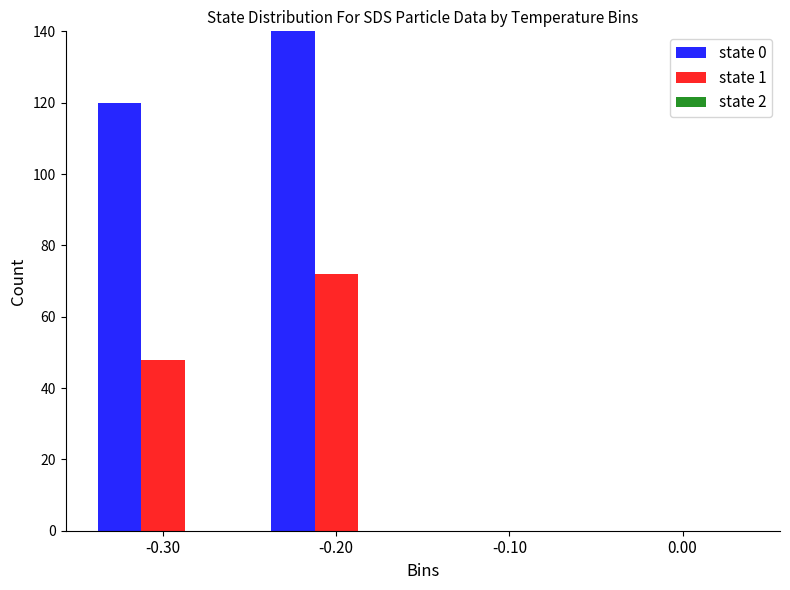

List the labels in order of state 2 value, largest first.

-0.30, -0.20, -0.10, 0.00